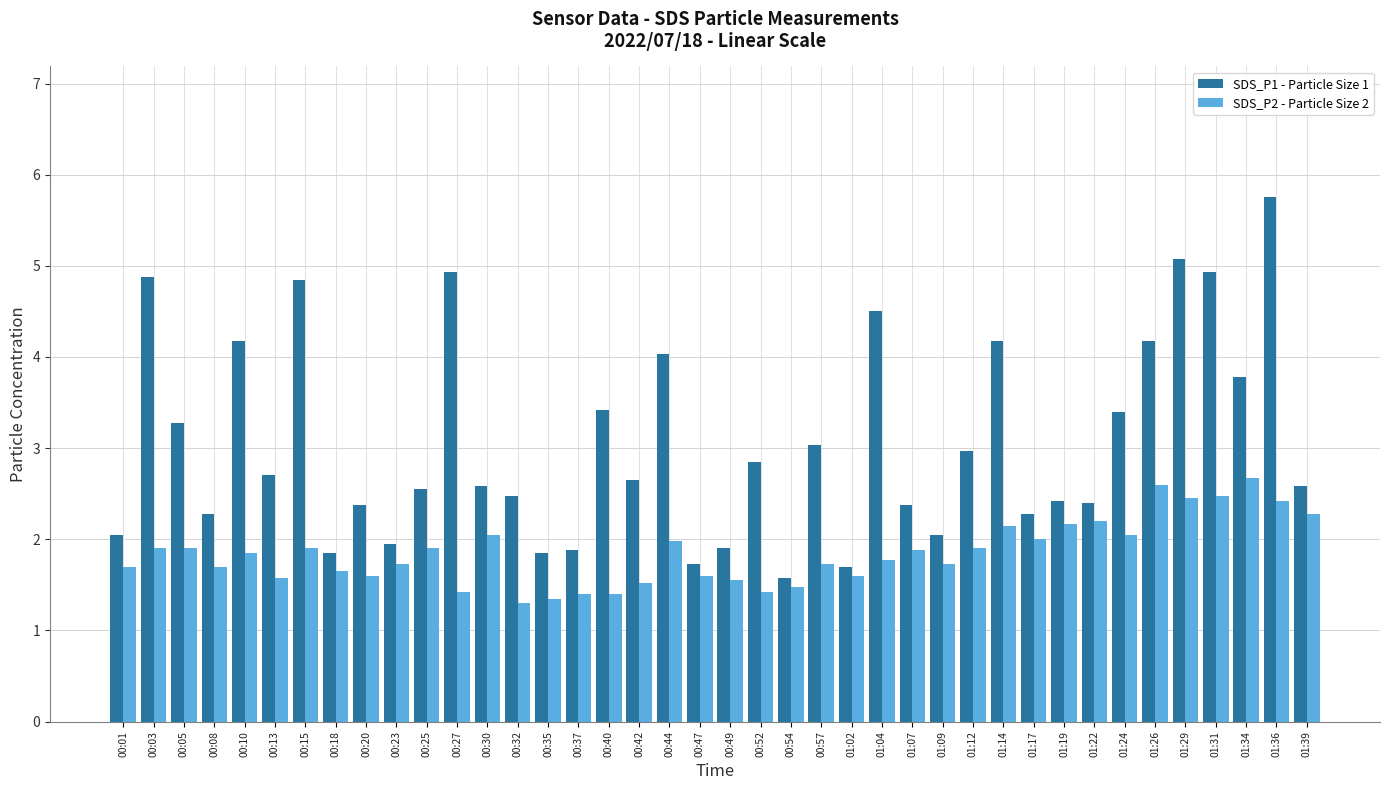

What position from the left is 00:42?

18